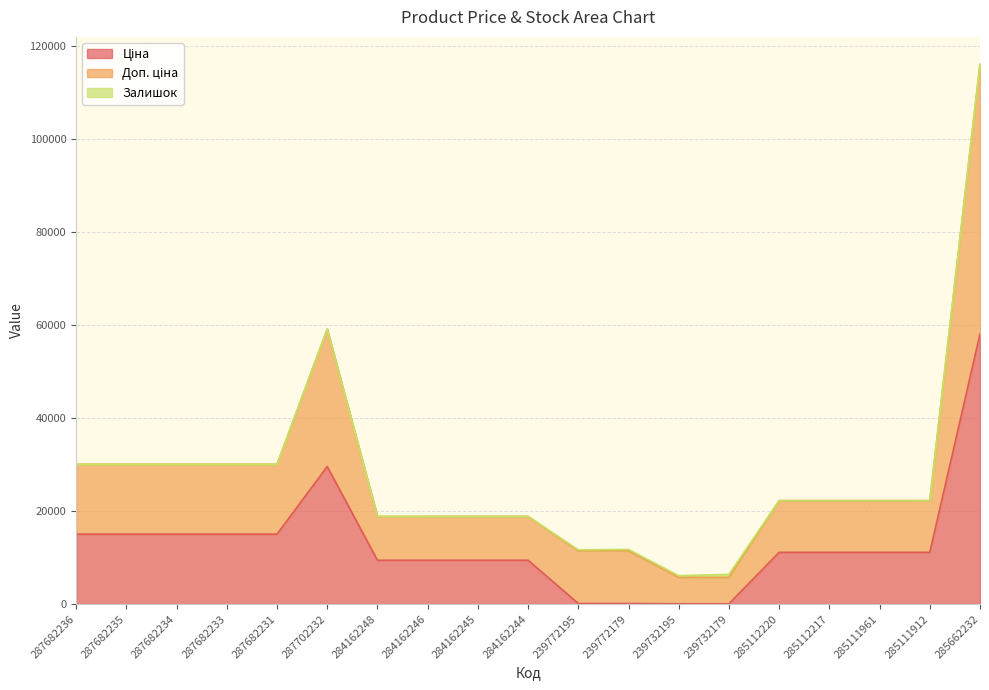

At which category is the sum across all series the highest?

285662232